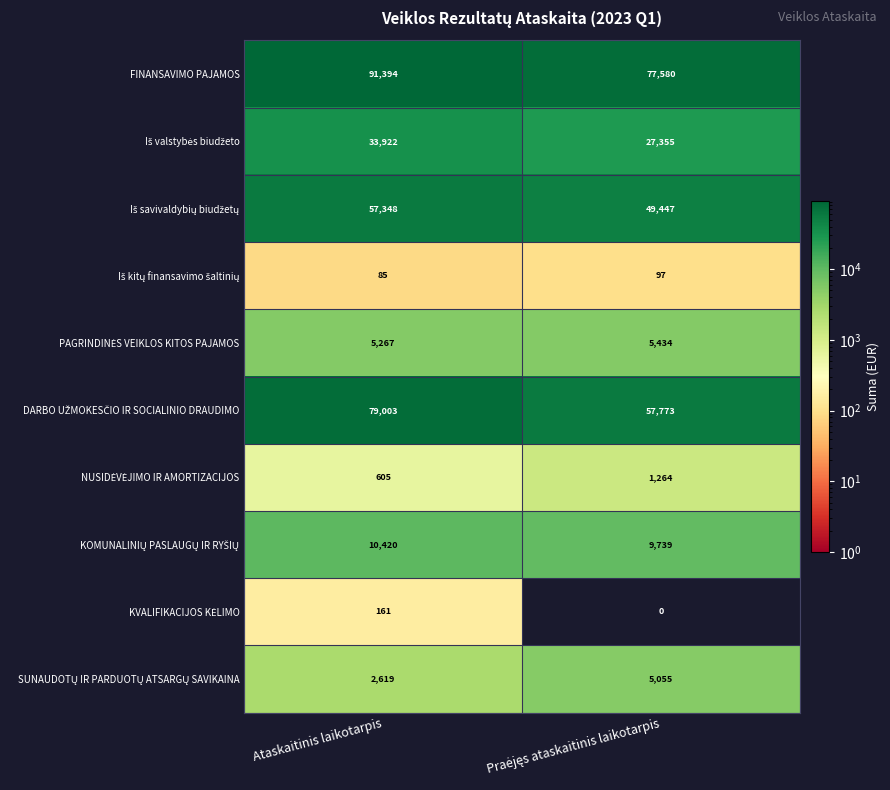

What value does the FINANSAVIMO PAJAMOS series have at Ataskaitinis laikotarpis, to the nearest 10?

91390